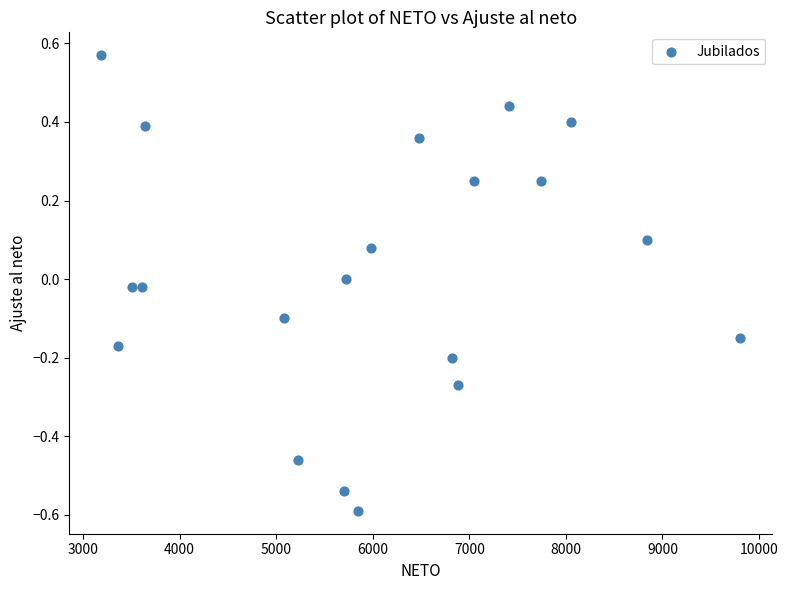

What is the range of X values (max minus min)?

6616.0